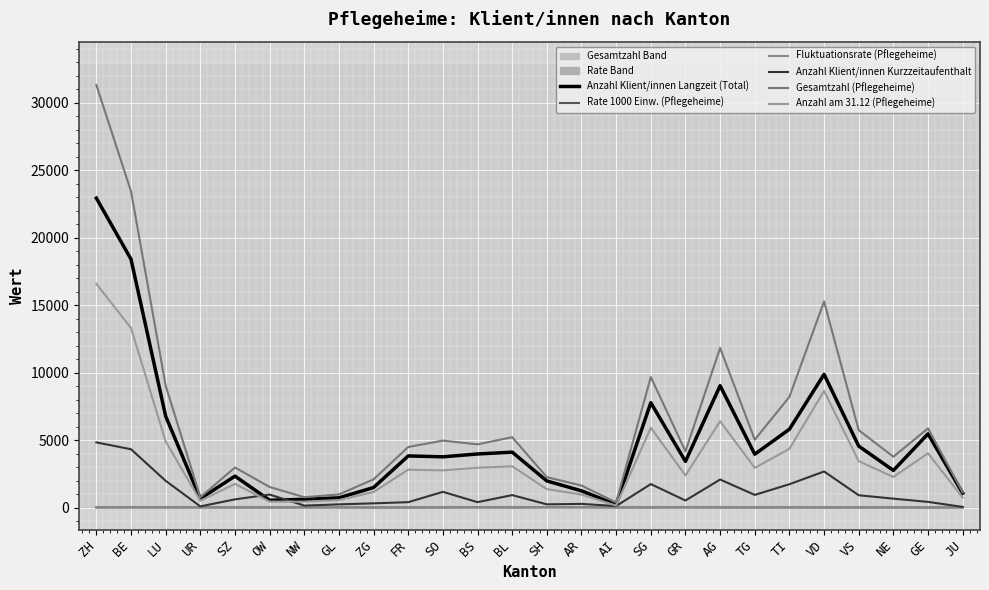

True or false: Anzahl am 31.12 (Pflegeheime) has a value of 5722.9 at TI.

False